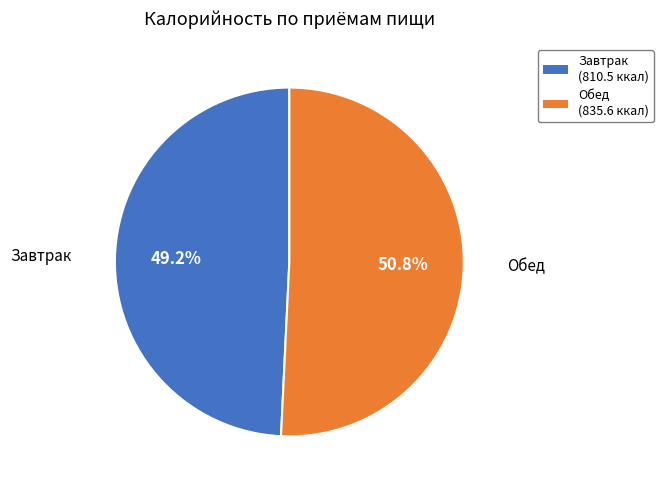

What is the largest slice in the pie chart?

Обед